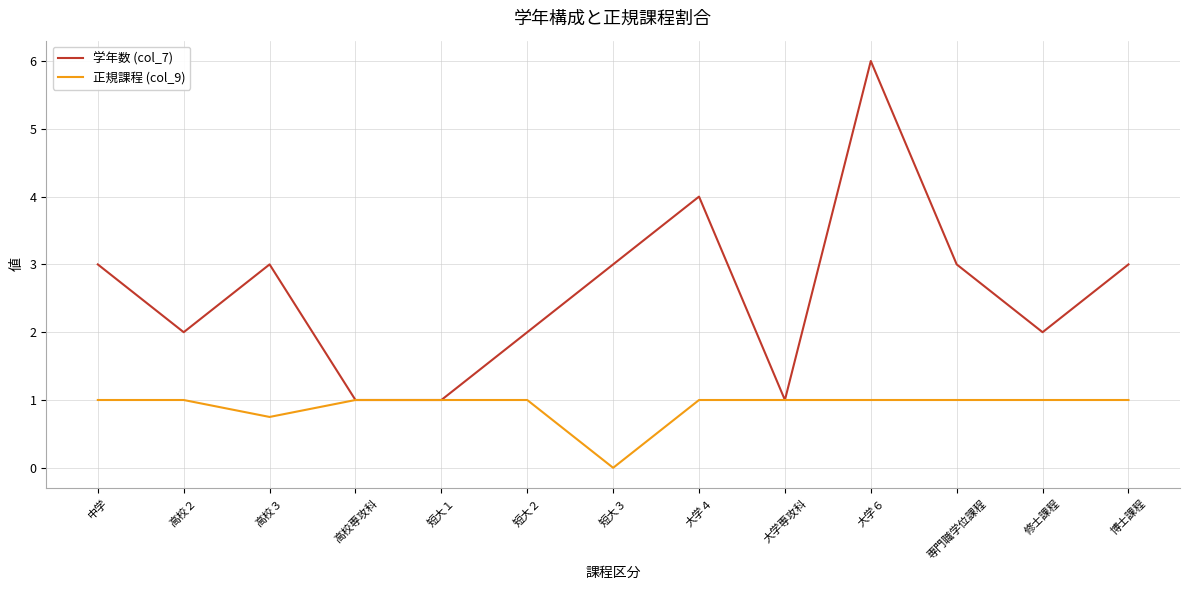

Which series has the widest spread of values?

学年数 (col_7)